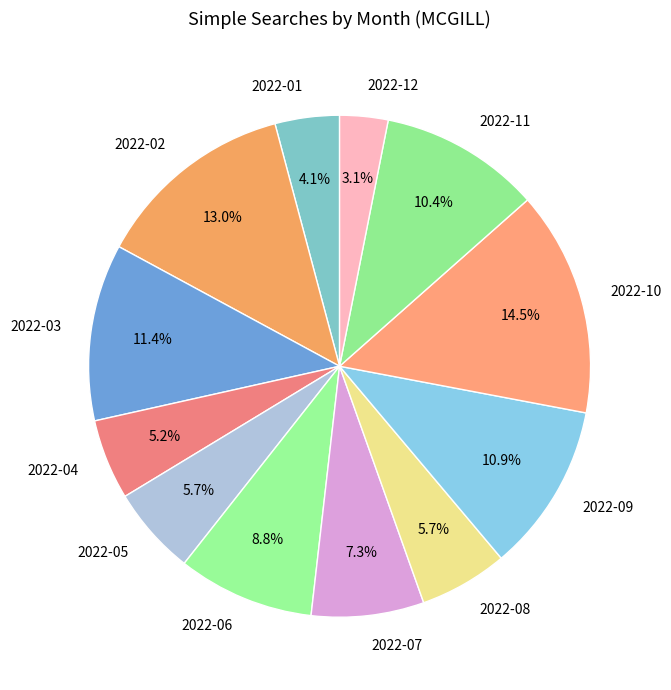

What is the total percentage of 2022-05 and 2022-10?

20.2%